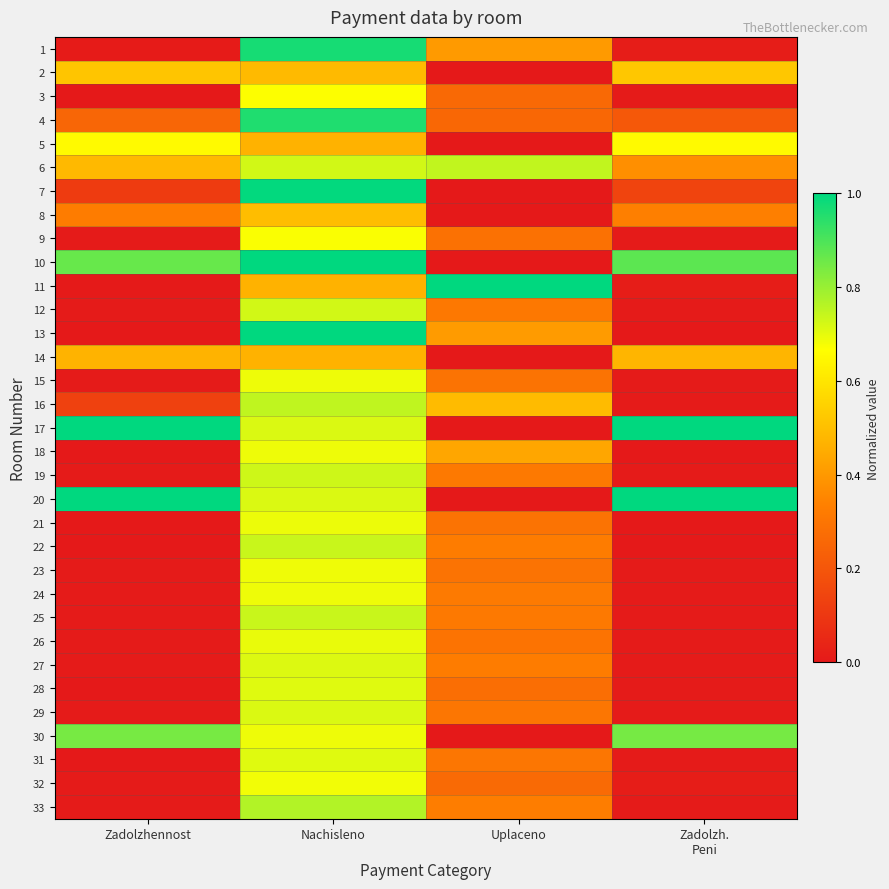

What is the greatest value displayed?

1.0